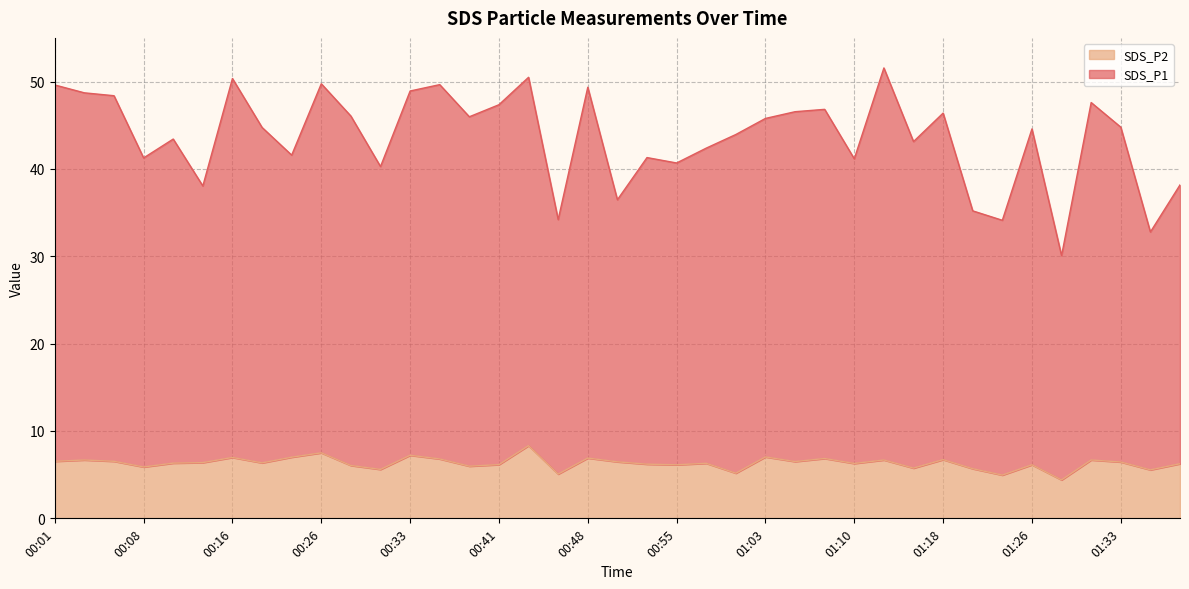

How many values in the SDS_P2 series exceed 6?

29